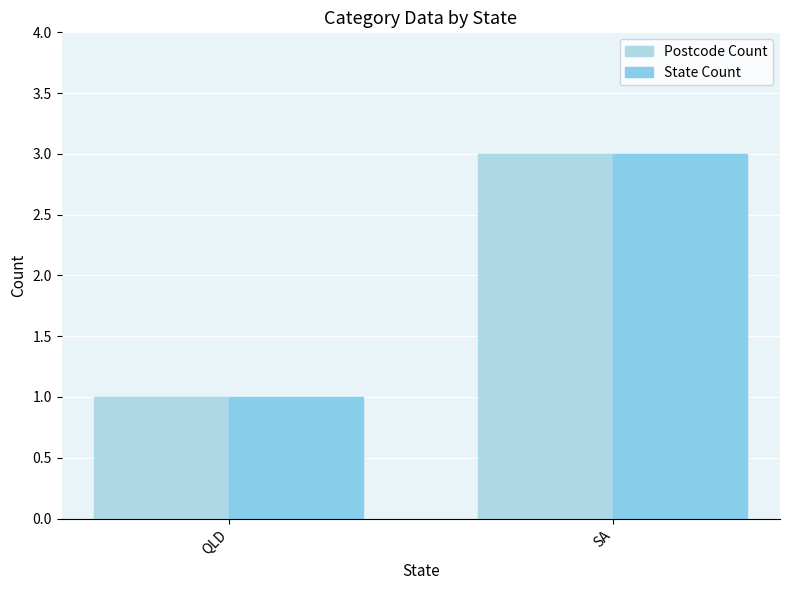

Are the bars grouped side by side (vs. stacked)?

Yes